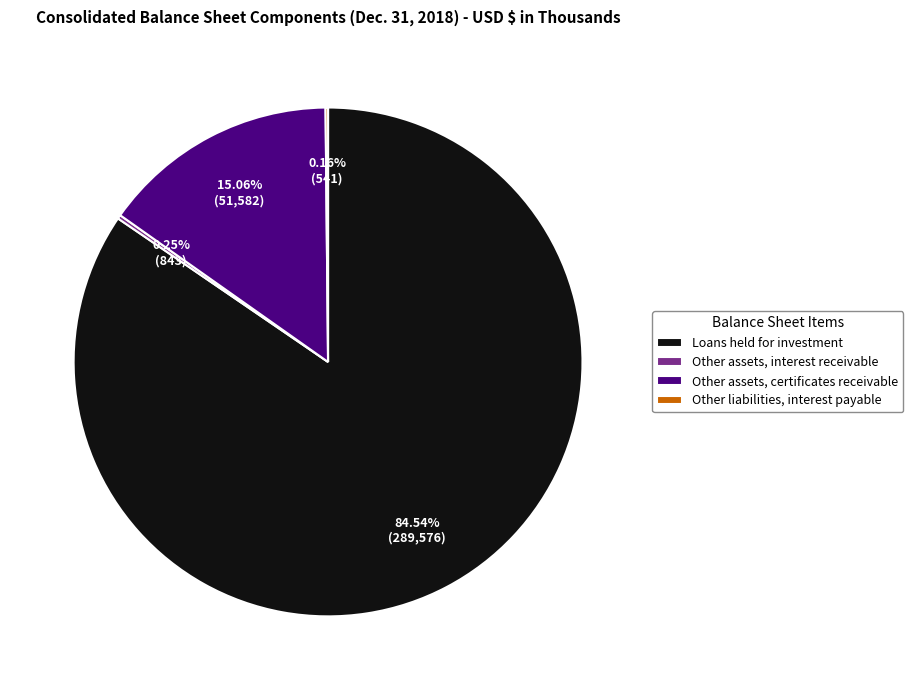

Is there a majority slice in this chart?

Yes